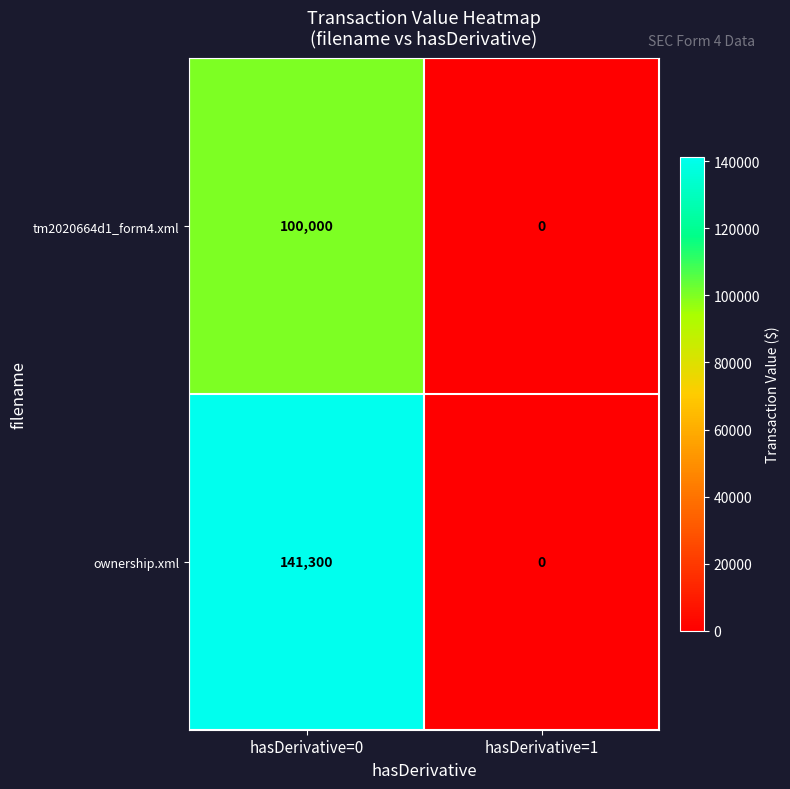

List the series in order of their peak value, lowest first.

tm2020664d1_form4.xml, ownership.xml